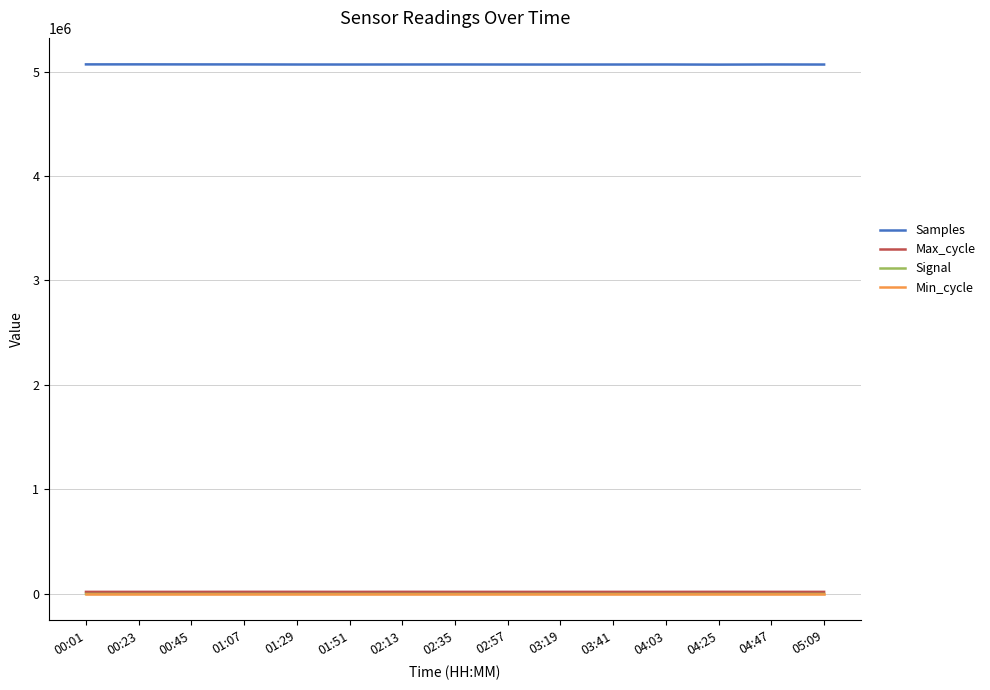

What is the minimum value for Samples?

5065973